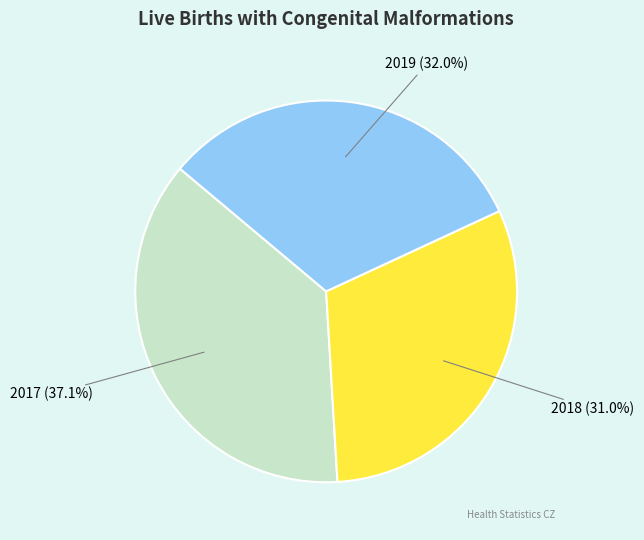

What portion of the pie excludes 2019?

68.0%